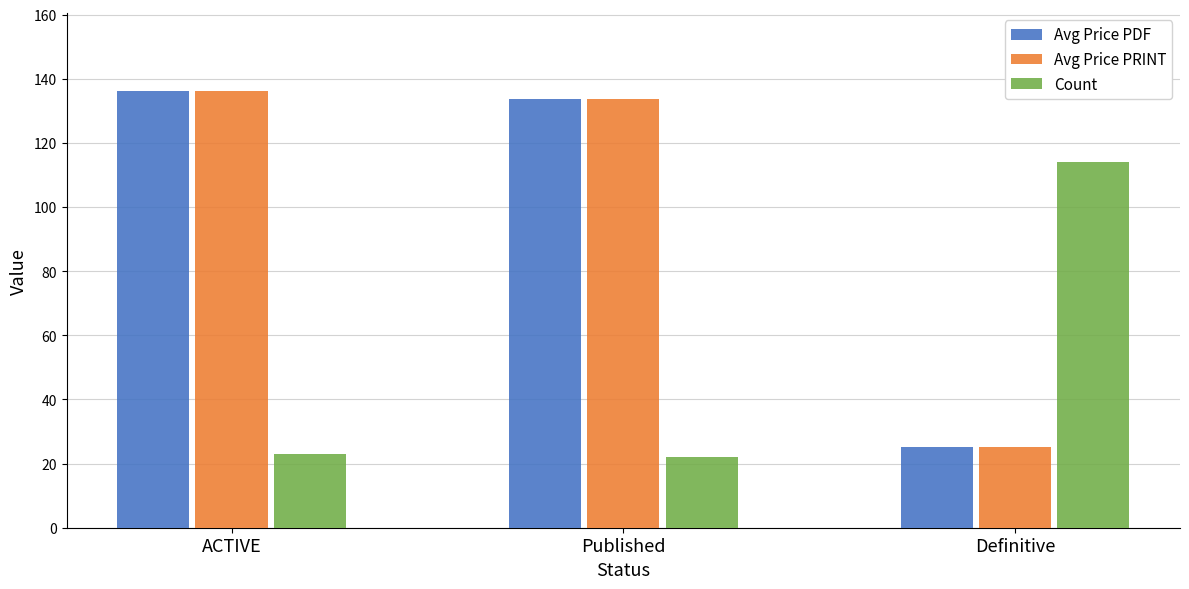

What is the label of the 3rd bar from the left?

Definitive